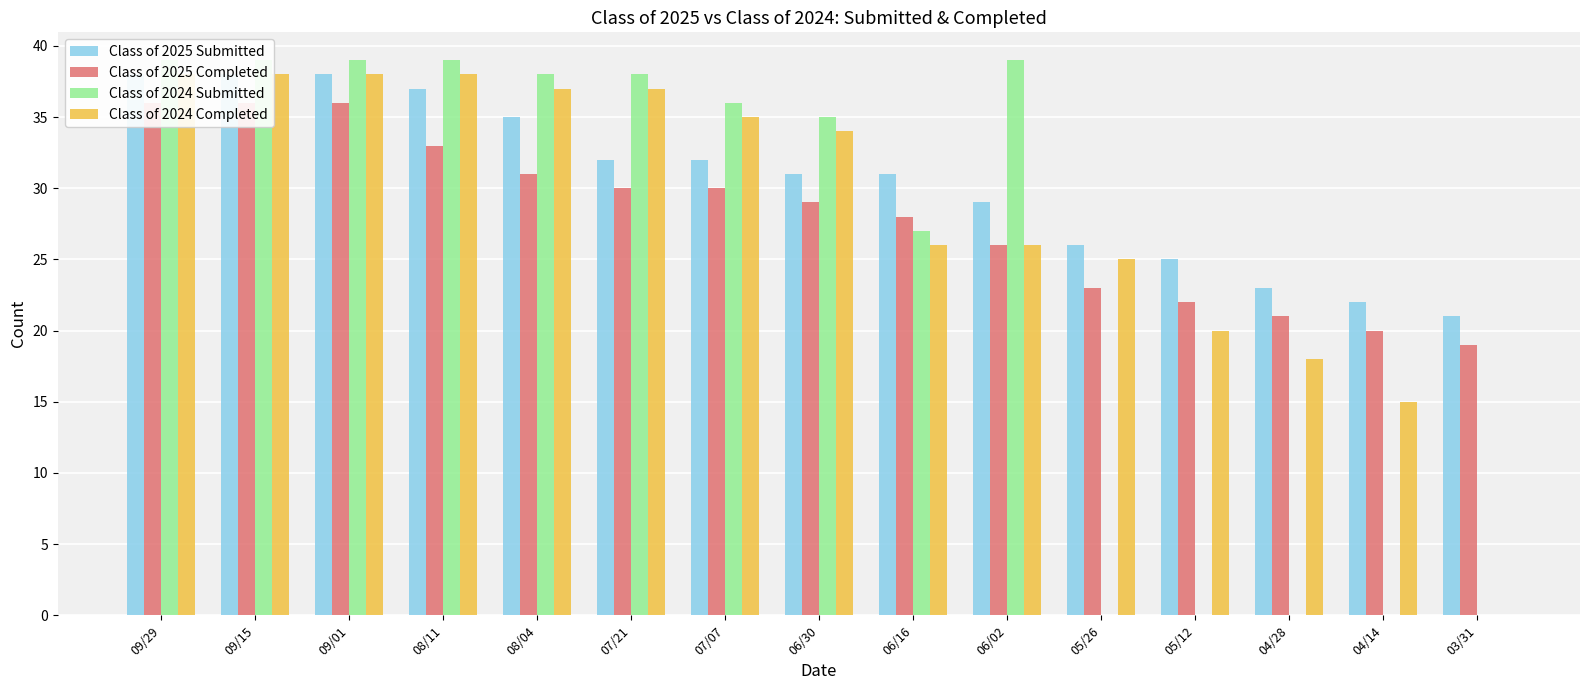

List the labels in order of Class of 2025 Completed value, smallest first.

03/31, 04/14, 04/28, 05/12, 05/26, 06/02, 06/16, 06/30, 07/21, 07/07, 08/04, 08/11, 09/29, 09/15, 09/01